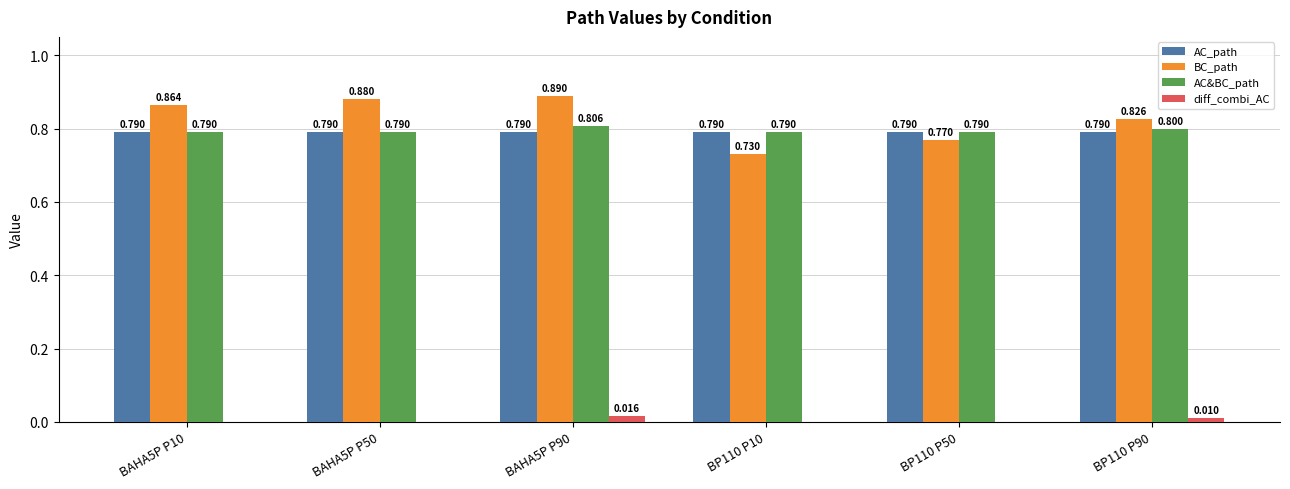

The value of diff_combi_AC at BP110 P10 is 0.0. True or false?

True